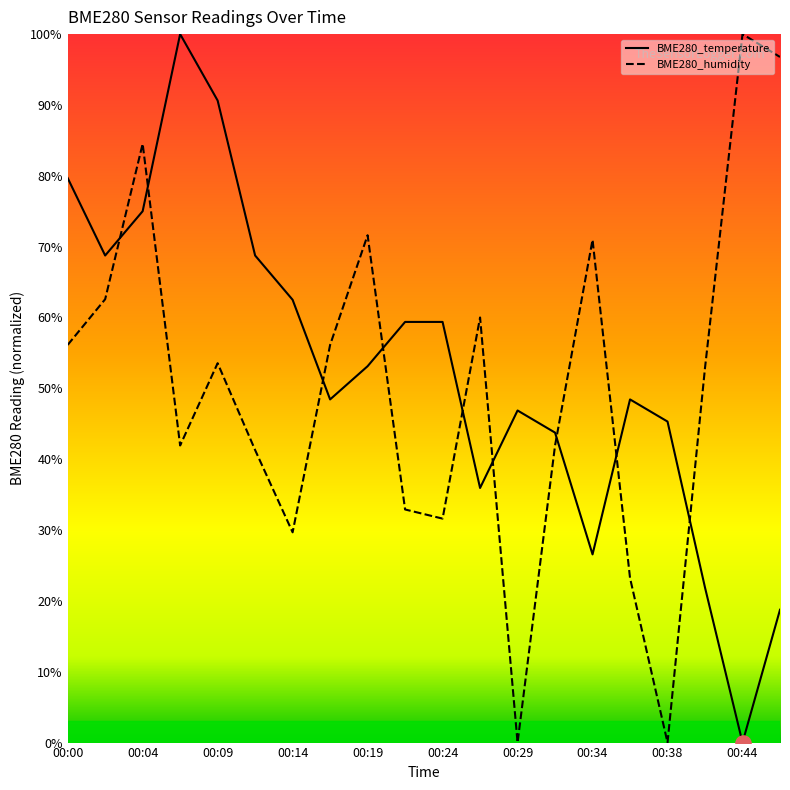

At which category is the sum across all series the highest?

00:04